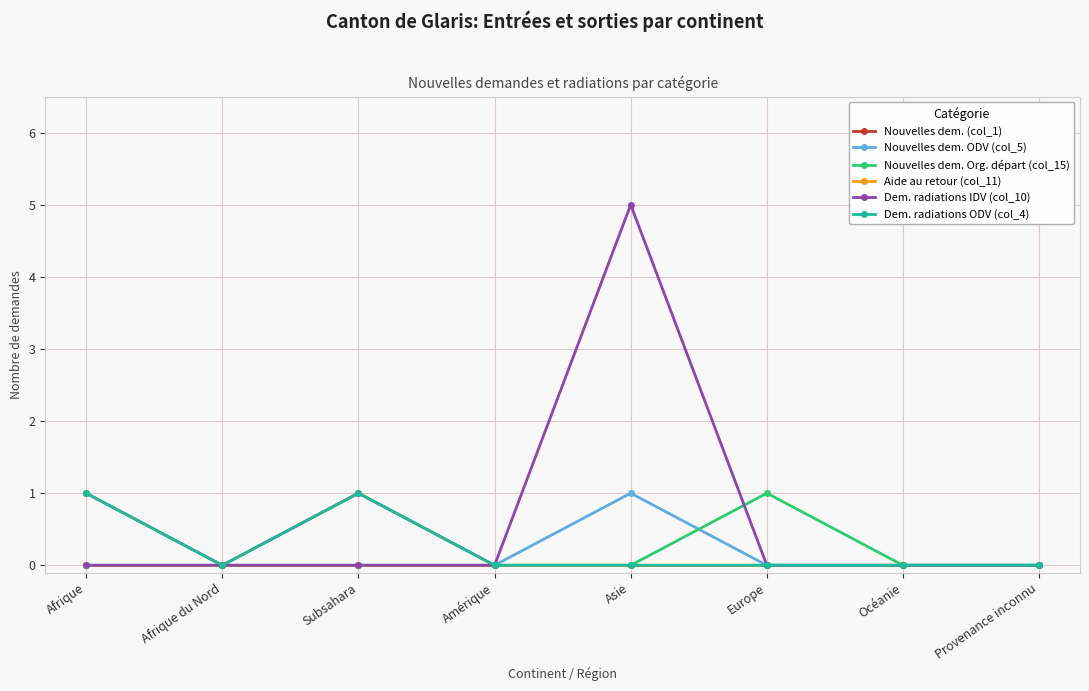

Is this an area chart (filled region under the line)?

No